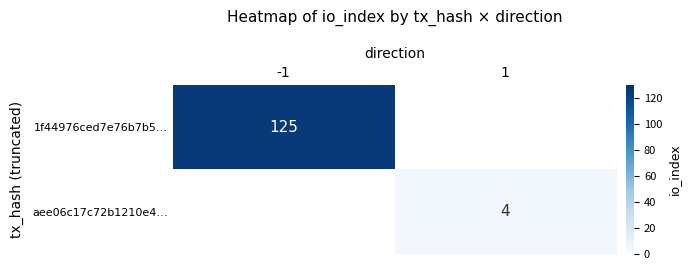

Which has a higher value, 1 or -1?

-1